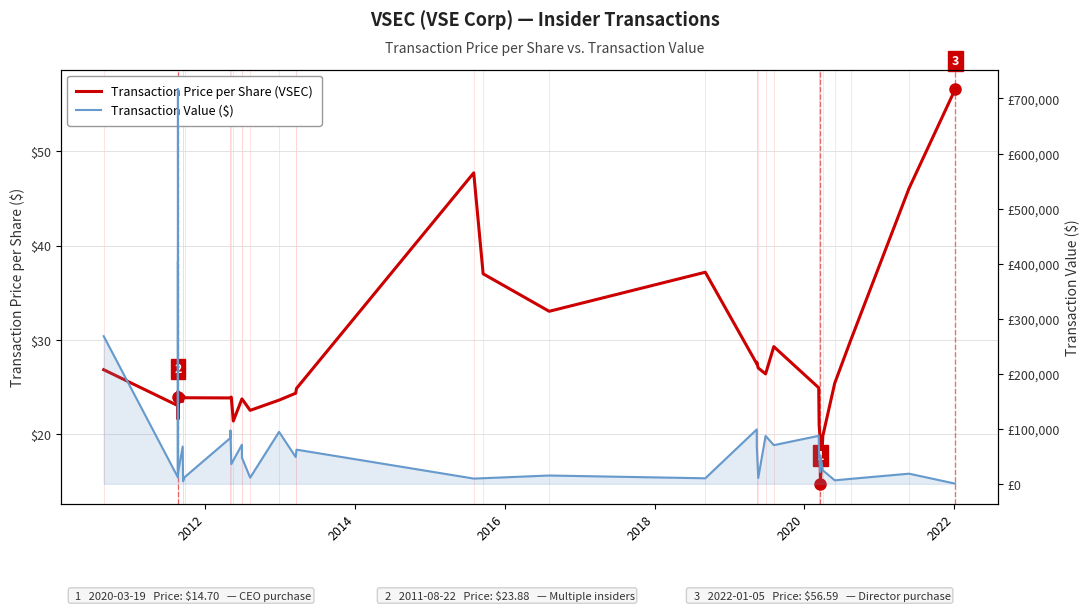

What is the value of the Transaction Value point at the 29th from the left?

10800.0